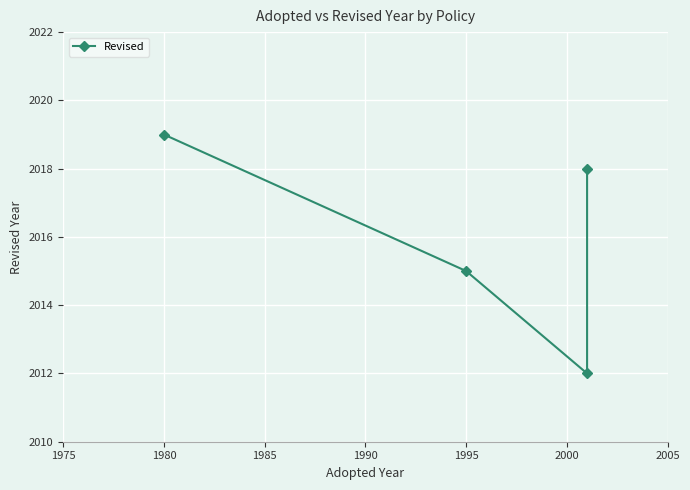

What is the difference between the maximum and second lowest values?

4